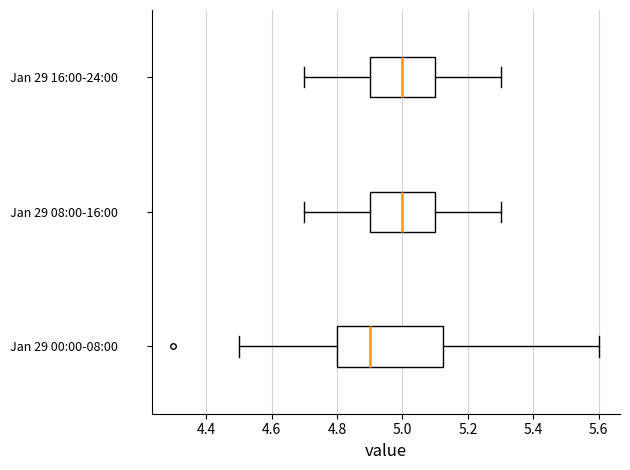

Reading bottom to top, read every box against the x-axis: the position of its median line, the range the box covers, and the ends of its whiskers. The values are not printed on the chart, so give them approximately, as read against the axis.

Jan 29 00:00-08:00: median 4.90, box 4.80 to 5.12, whiskers 4.50 to 5.60
Jan 29 08:00-16:00: median 5.00, box 4.90 to 5.10, whiskers 4.70 to 5.30
Jan 29 16:00-24:00: median 5.00, box 4.90 to 5.10, whiskers 4.70 to 5.30